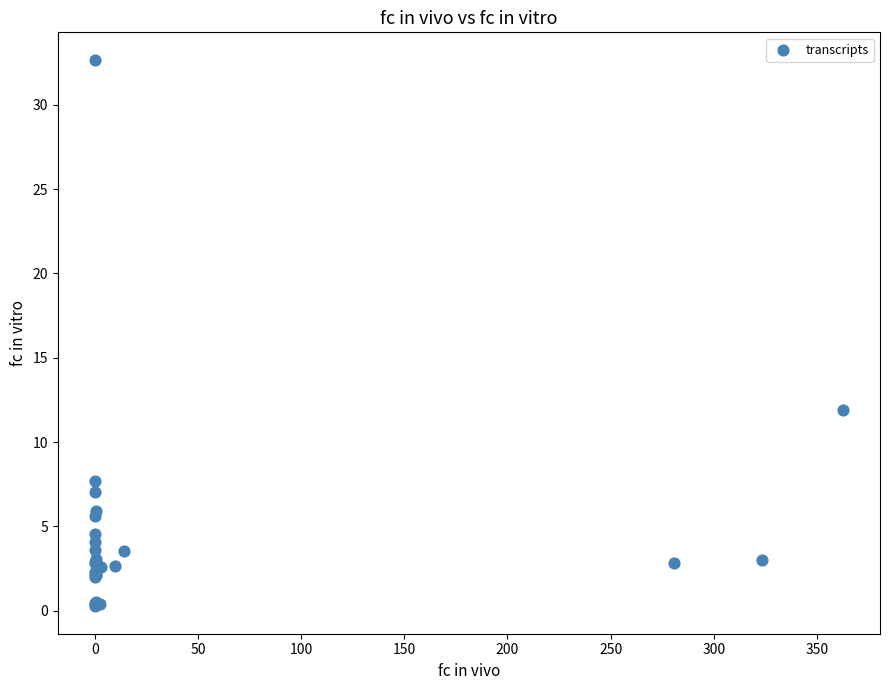

What Y value in the scatter plot is closest to 16?

11.9